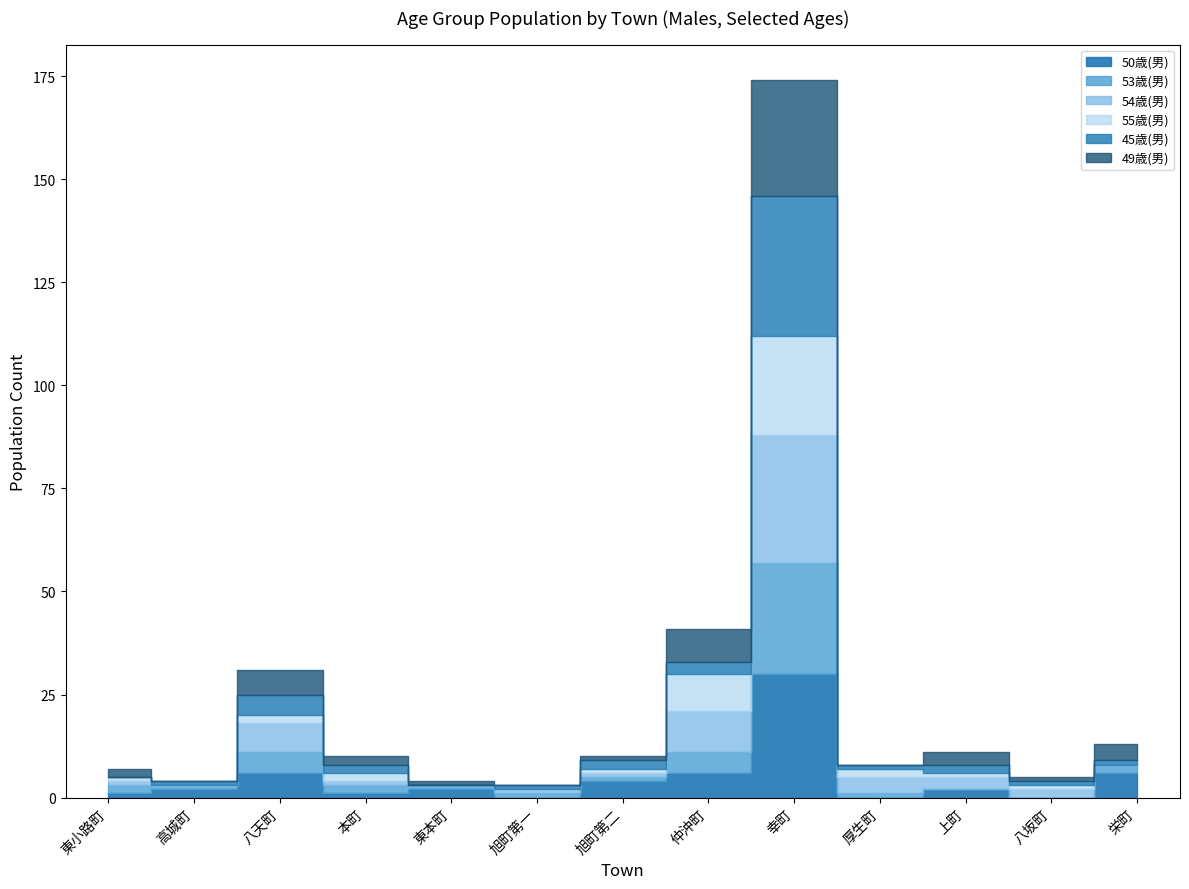

Which category has the highest value across all series?

幸町